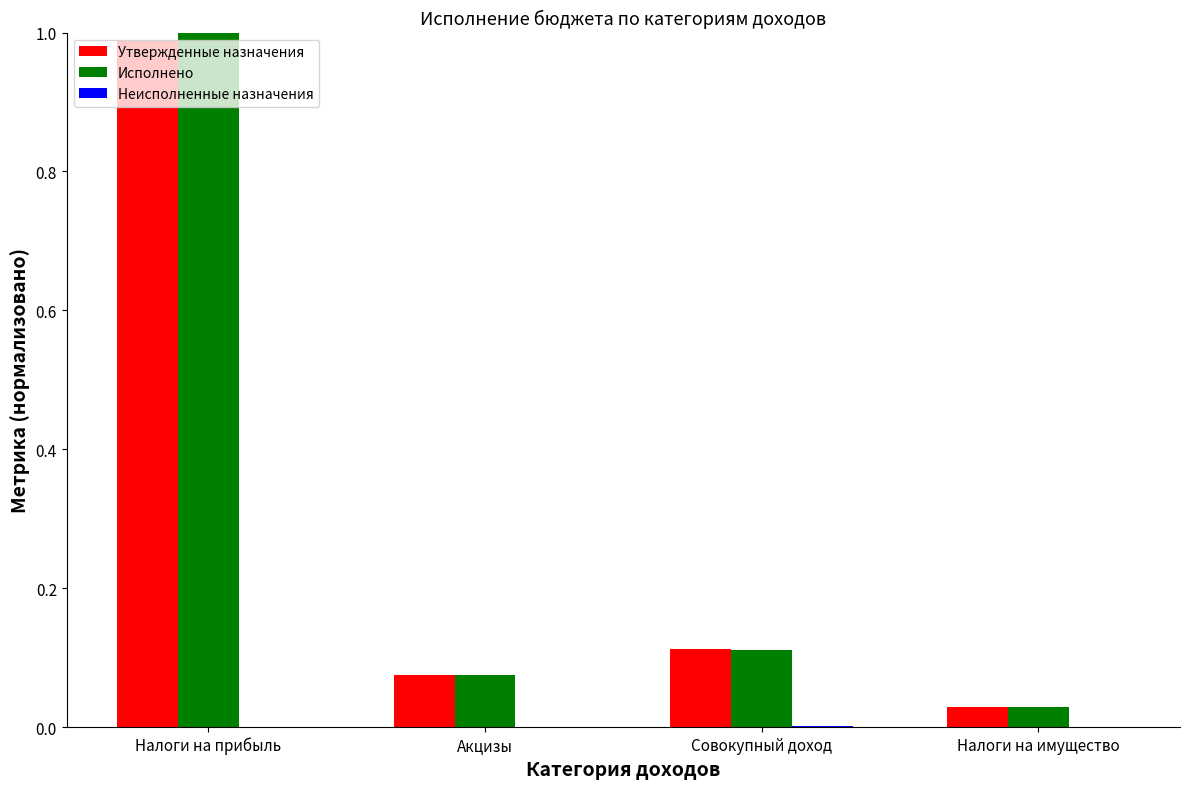

Which label corresponds to the largest value in the chart?

Налоги на прибыль